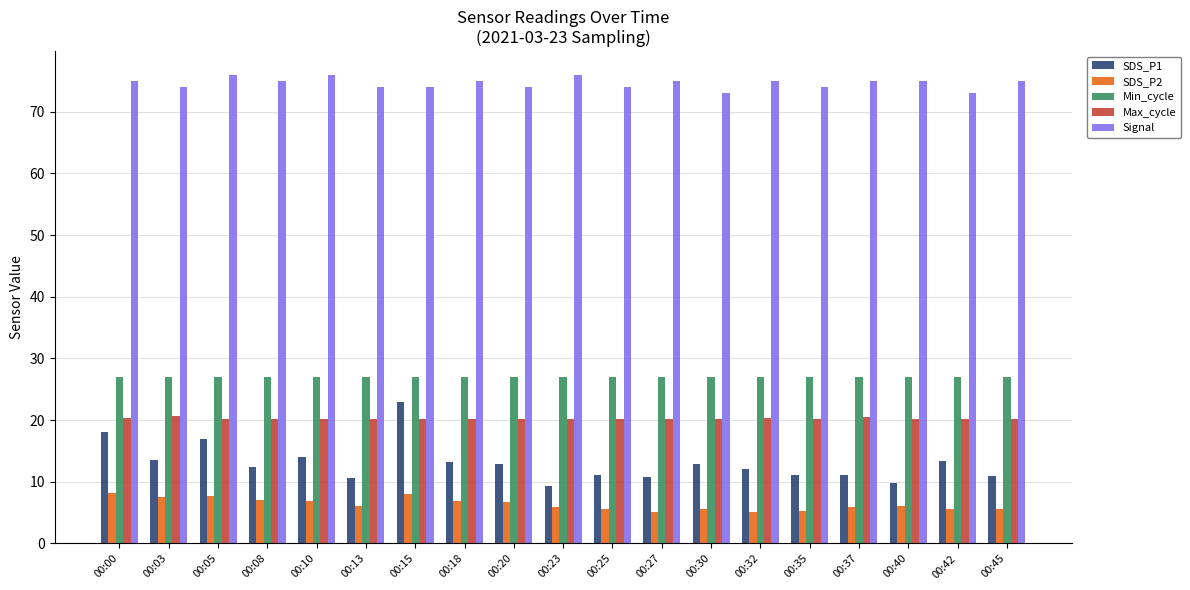

Is it true that Signal equals 19.5 at 00:42?

False